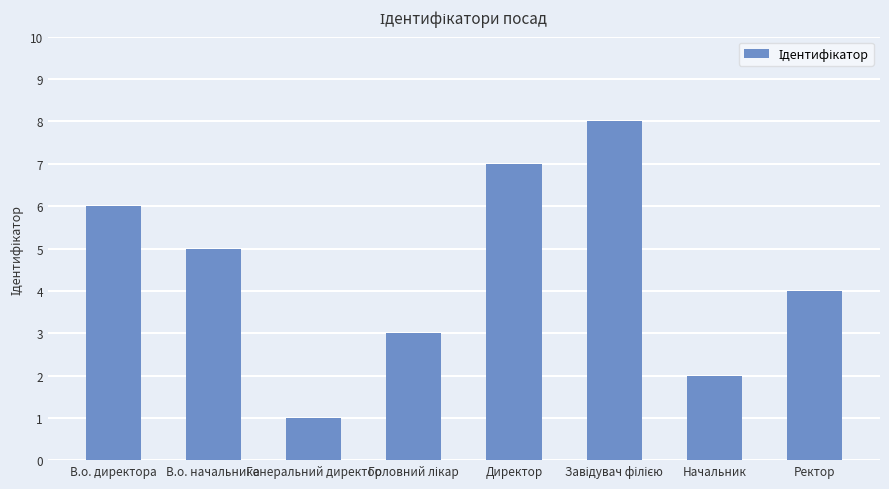

Count the number of data series in this chart.

1